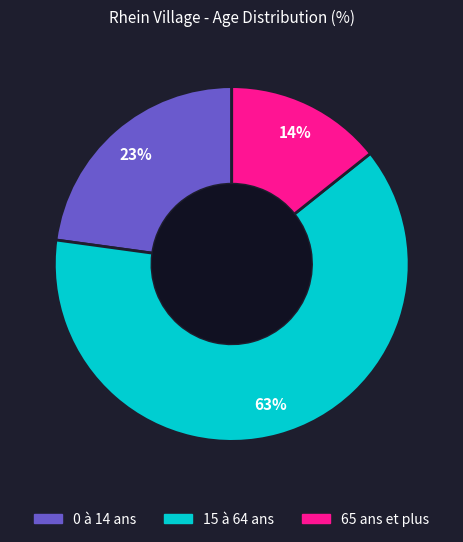

What is the smallest slice in the pie chart?

65 ans et plus